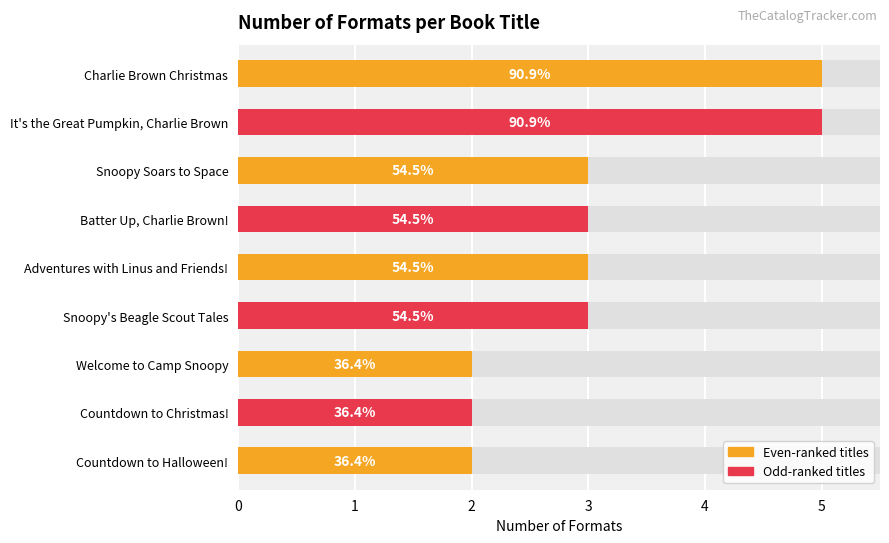

What is the difference between the second highest and minimum values?

3